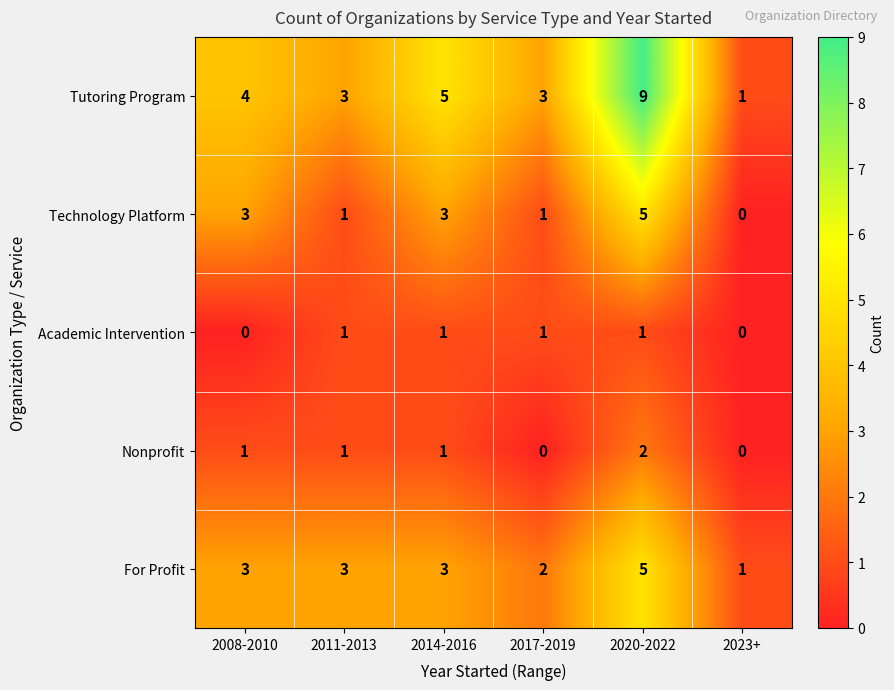

What is the sum of all Nonprofit values?

5